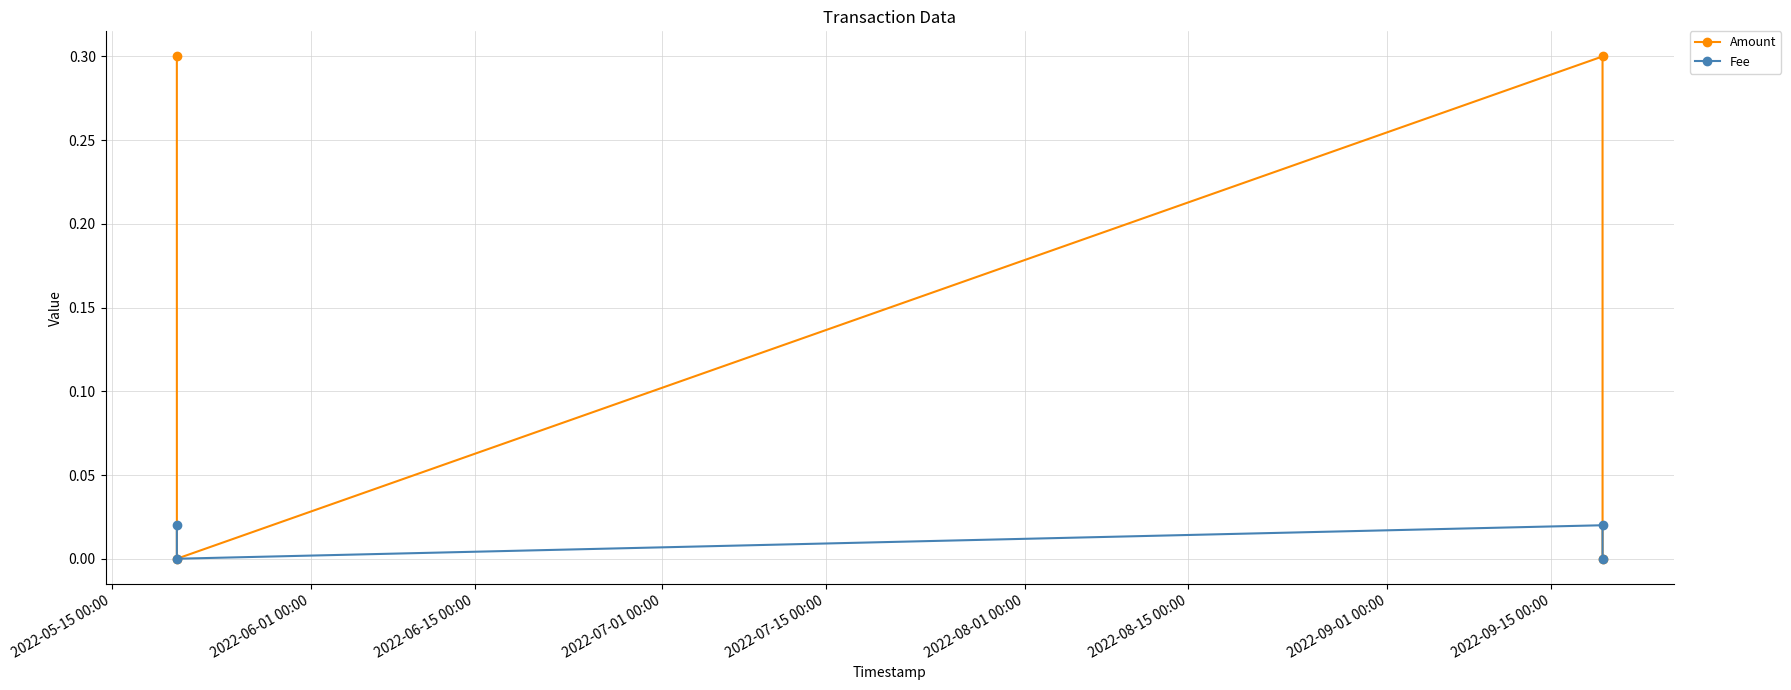

Rank the series by their maximum value, from lowest to highest.

Fee, Amount